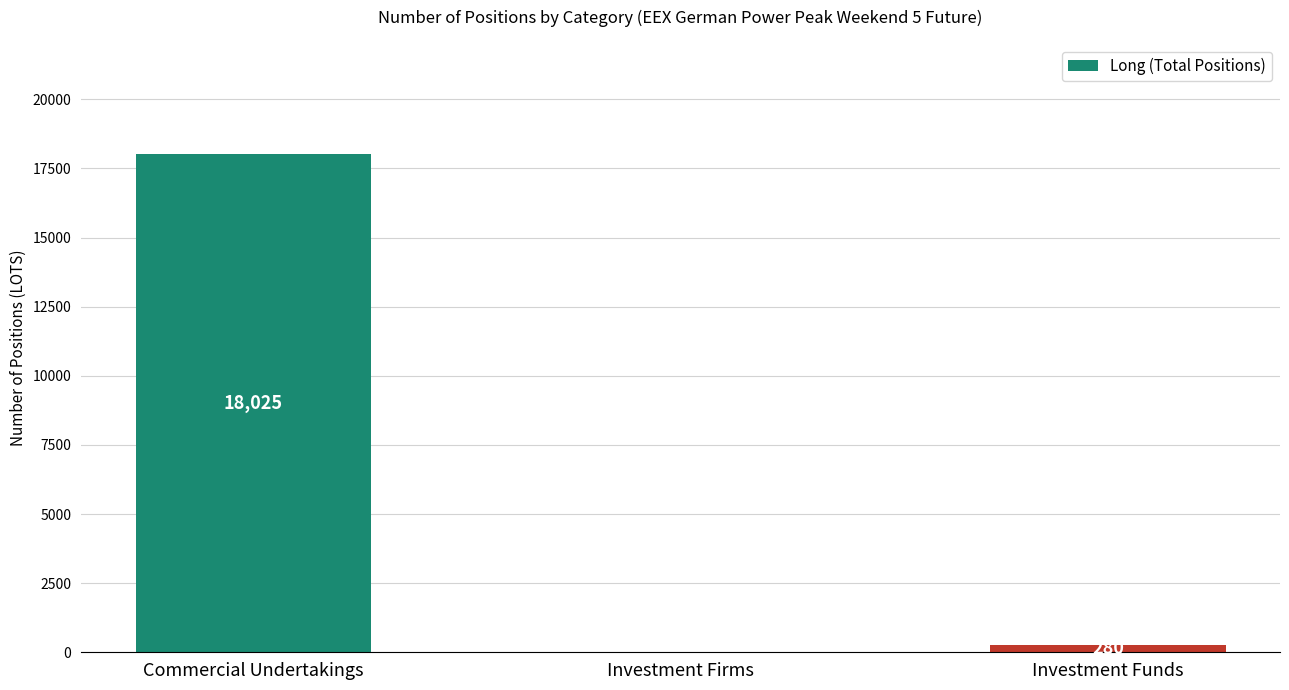

What is the change in value from Investment Firms to Investment Funds?

+280